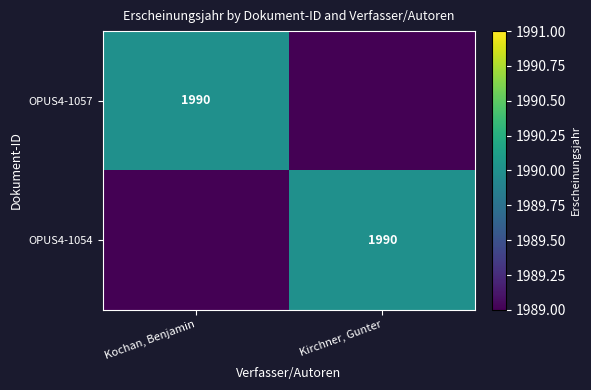

How many distinct data groups are displayed?

2